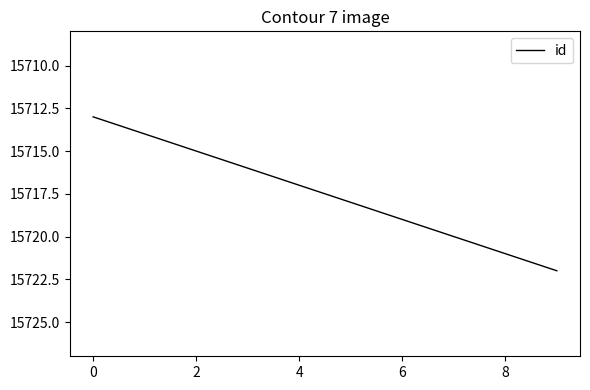

What is the difference between the maximum and minimum values?

9